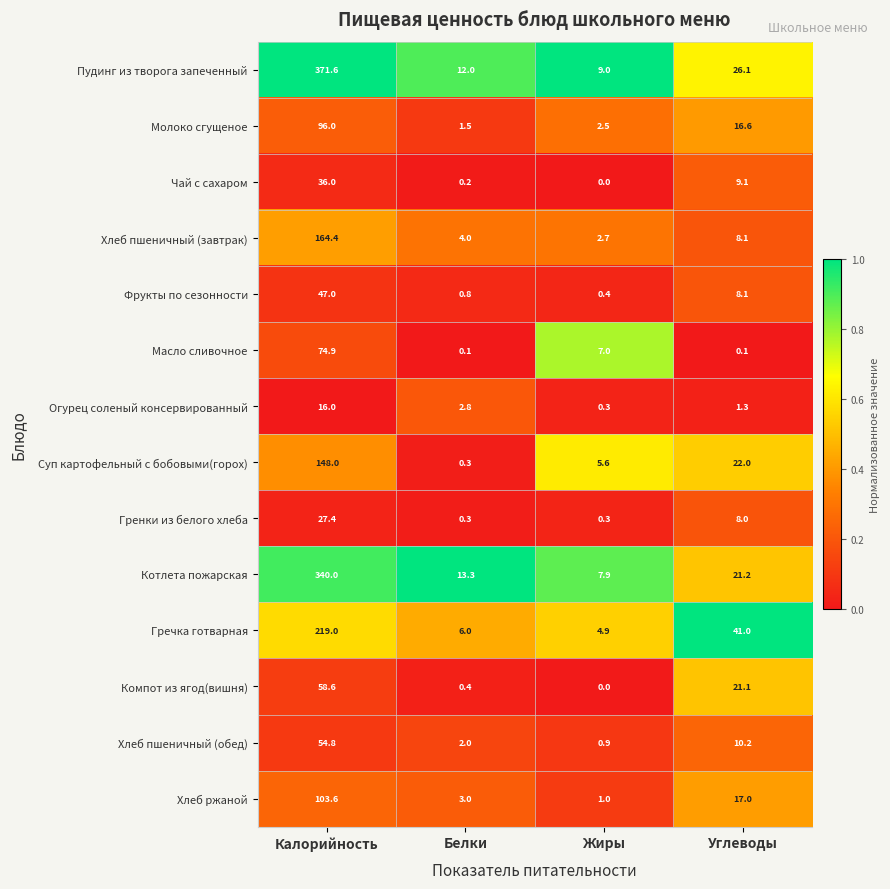

What is the maximum value for Хлеб пшеничный (обед)?

54.8